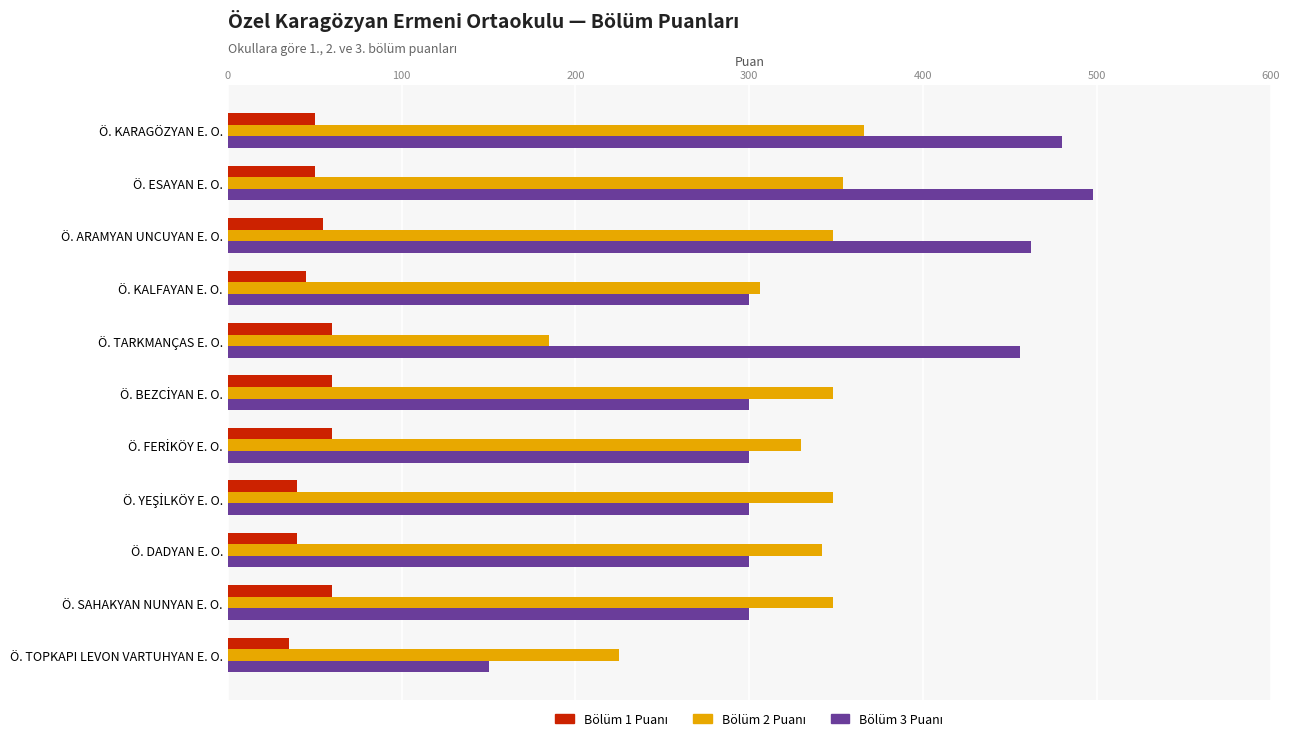

What is the maximum value shown in the chart?

498